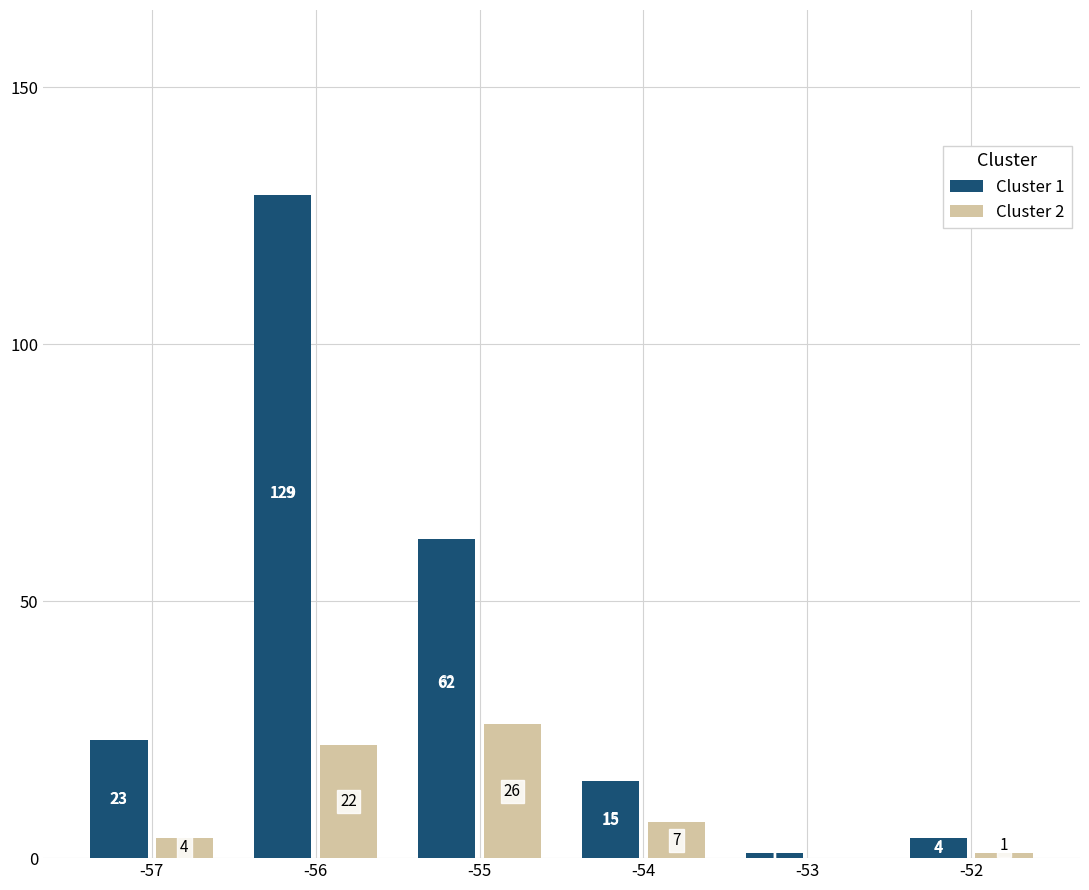

True or false: Cluster 1 has a value of 102 at -55.

False